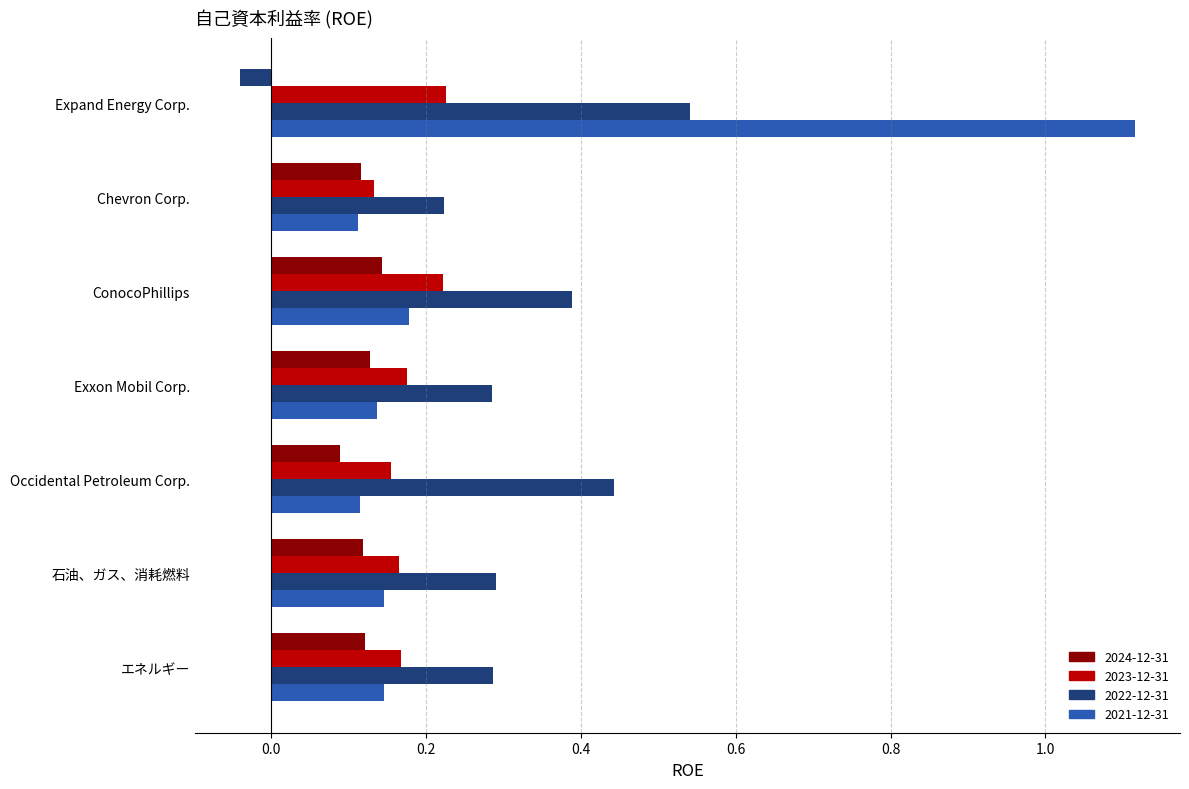

Count the number of data series in this chart.

4